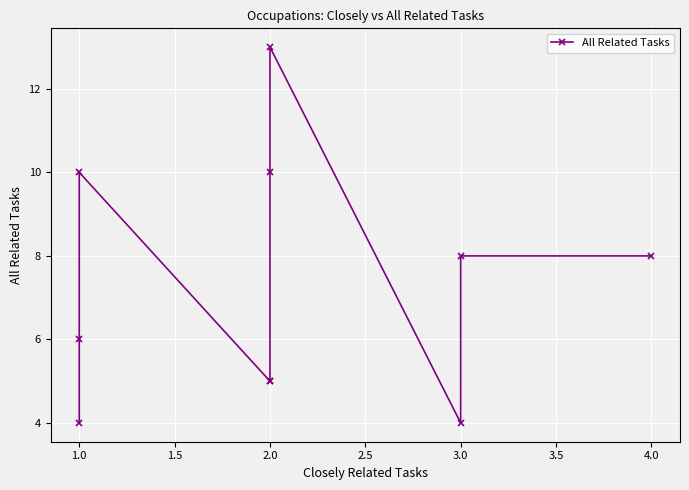

Between 2.5 and 2.0, which is larger?

2.0